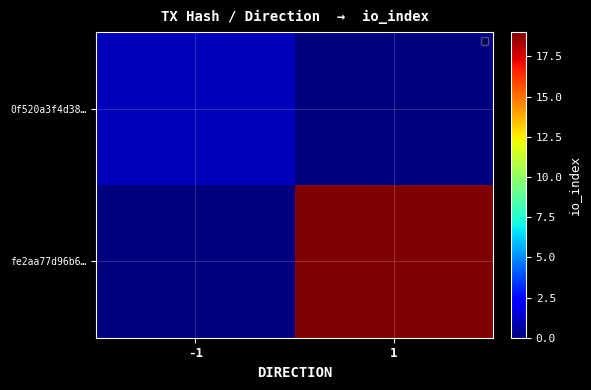

Rank the series at -1 from lowest to highest value.

fe2aa77d96b6…, 0f520a3f4d38…